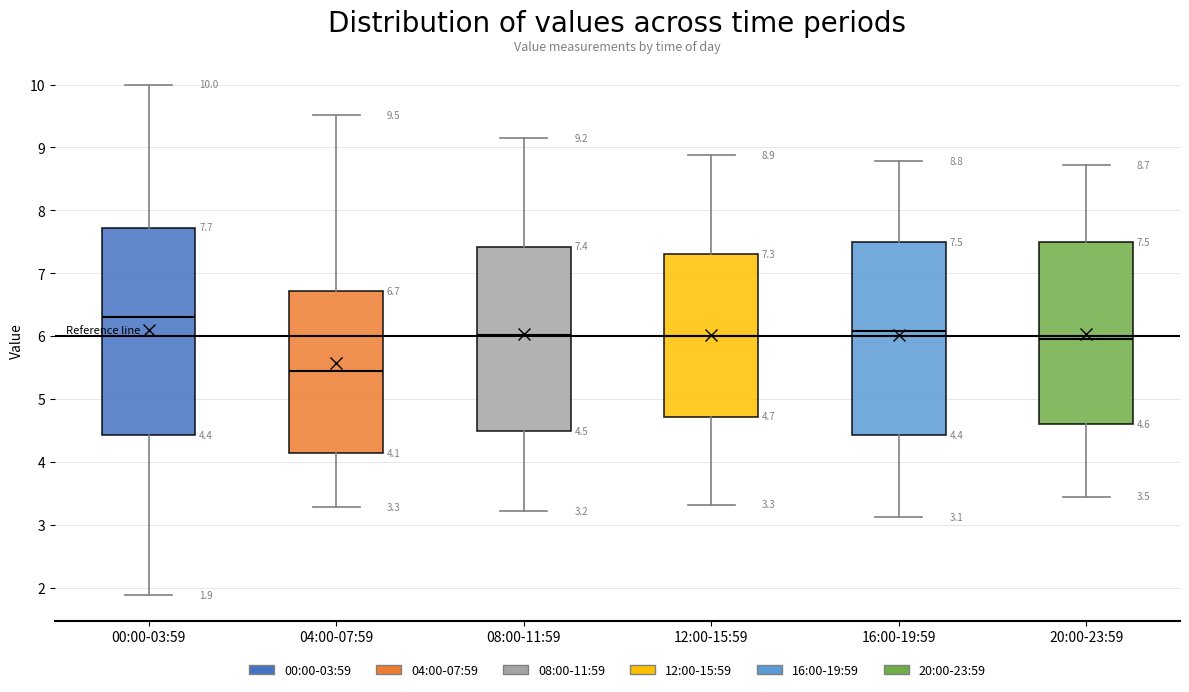

Comparing the boxes themselves (not the whiskers), which one is the tallest?

00:00-03:59